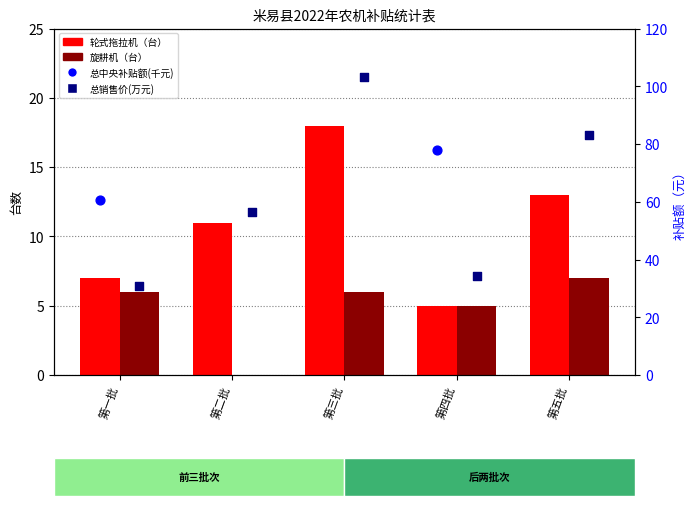

Is the value of 总销售价(万元) at 第一批 greater than the value of 轮式拖拉机（台） at 第一批?

Yes